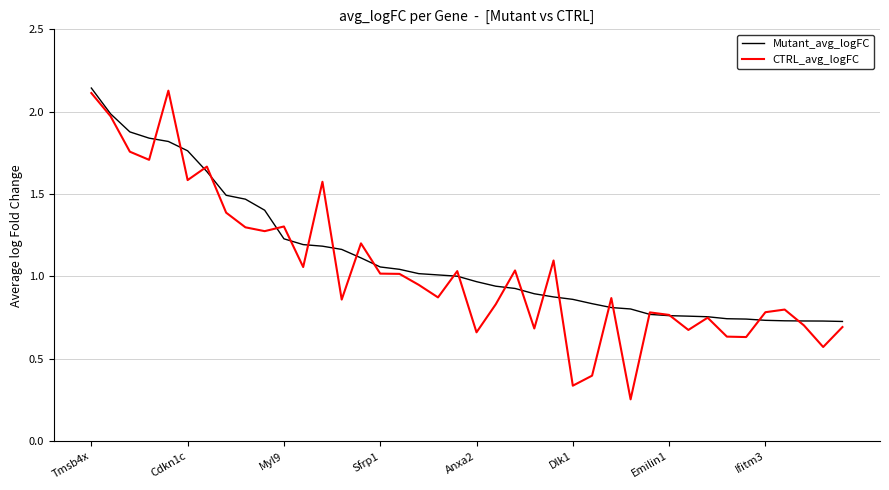

Which series has the widest spread of values?

CTRL_avg_logFC